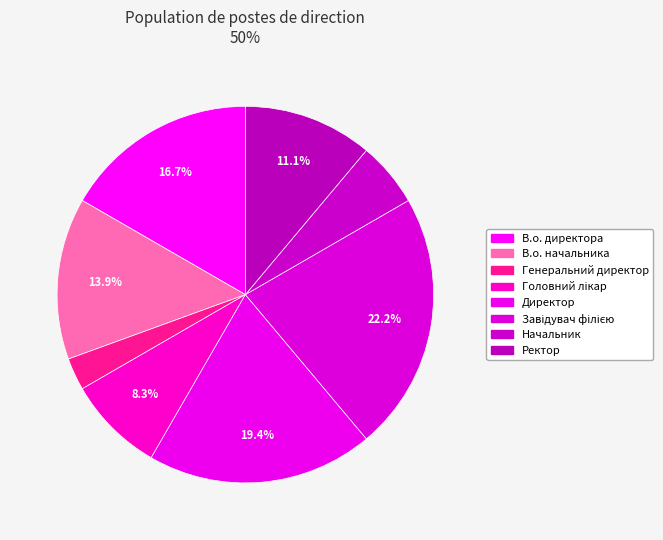

What percentage is the Генеральний директор slice, to the nearest percent?

3%